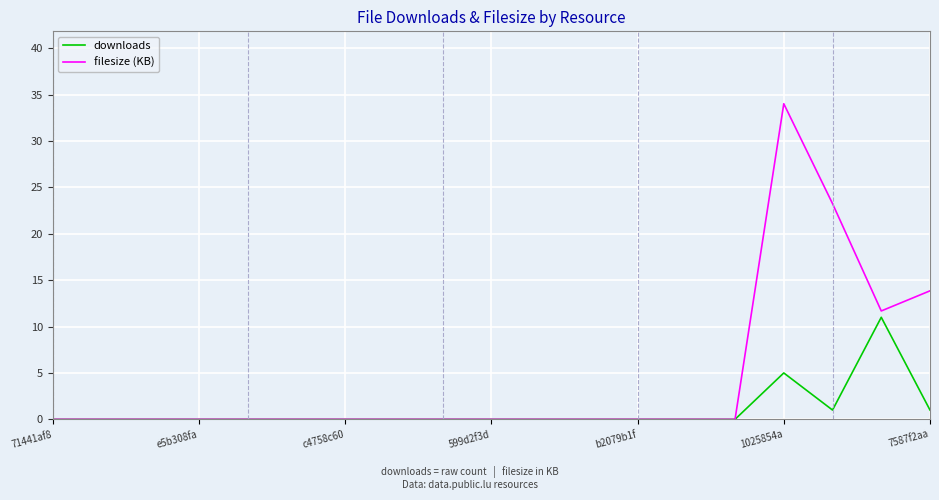

In downloads, how many points are higher than both neighbors (excluding endpoints)?

2